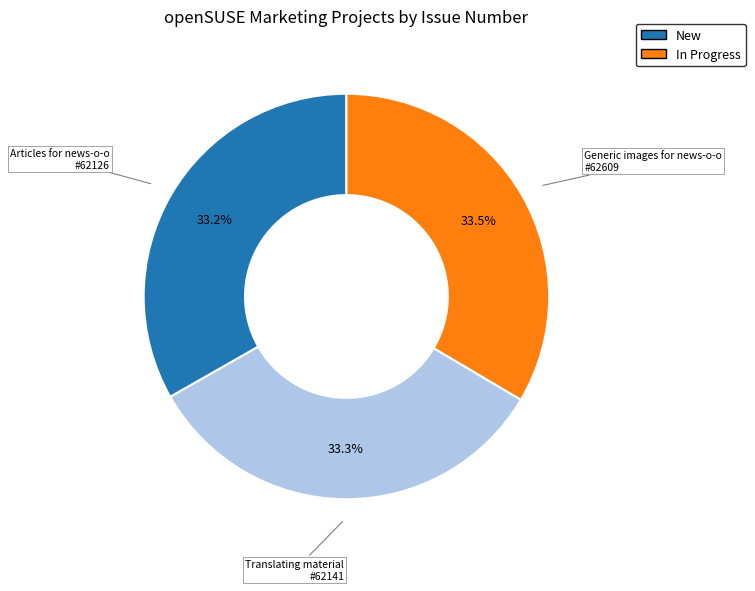

Does any single category account for the majority?

No